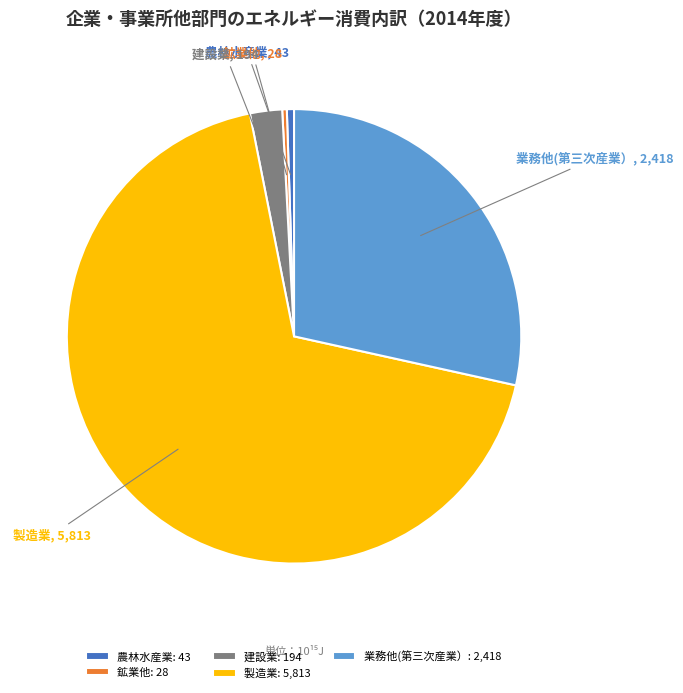

What is the ratio of the value at 製造業 to the value at 建設業?

29.9